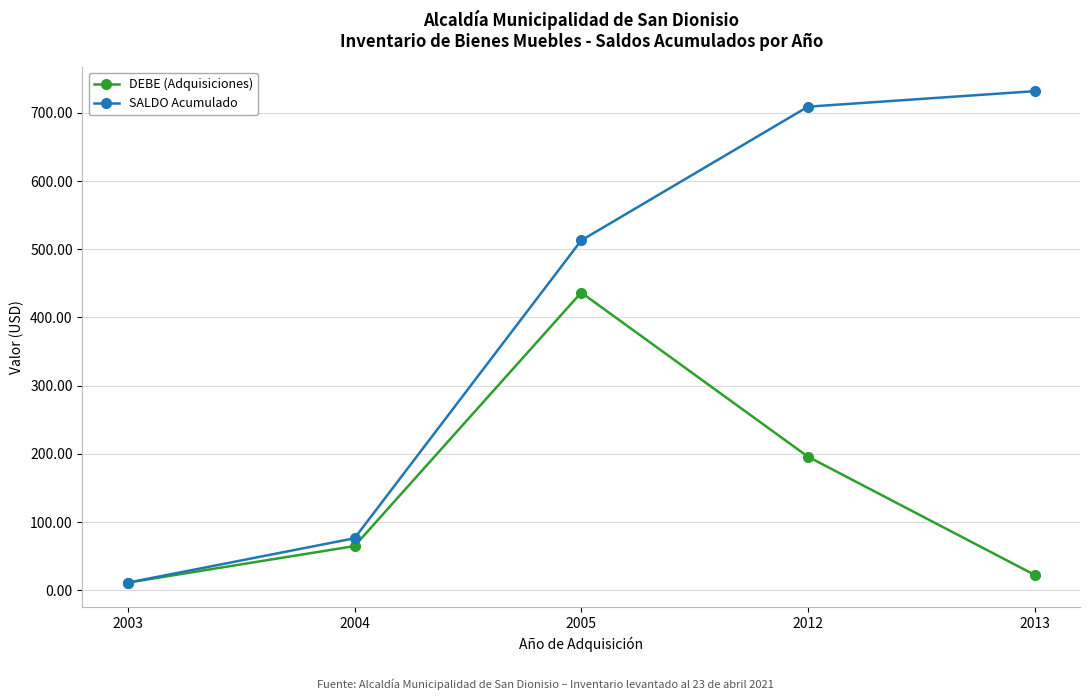

How many distinct data groups are displayed?

2